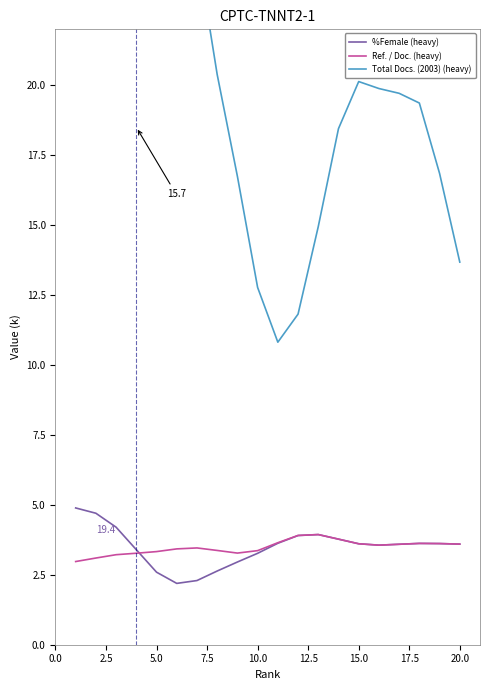

What is the highest value of the %Female (heavy) series?

4.9